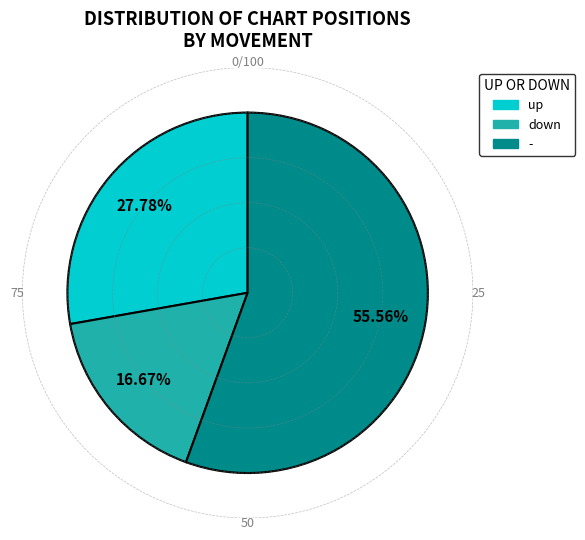

To the nearest percent, what is the difference between the largest and smallest slice percentages?

39%